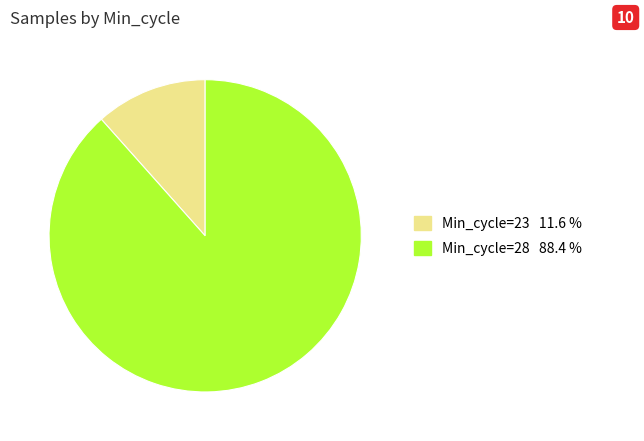

Does any single category account for the majority?

Yes